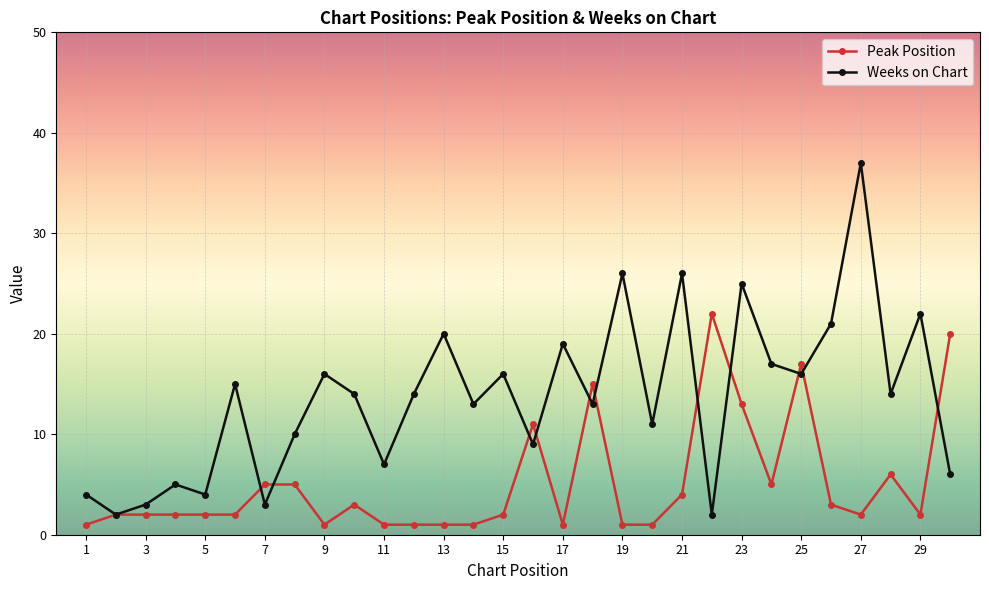

What are all the series names shown in the legend?

Peak Position, Weeks on Chart